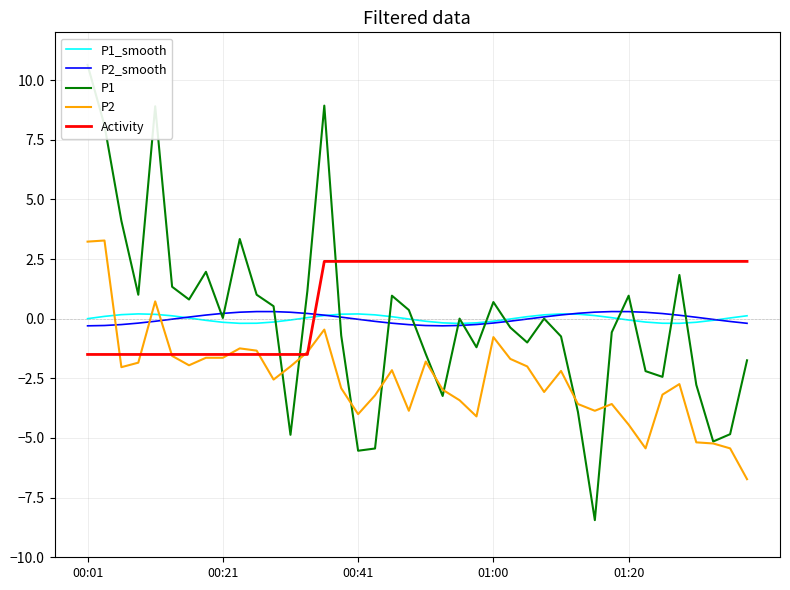

Is the value of P1 at 29 greater than the value of P2 at 5?

No